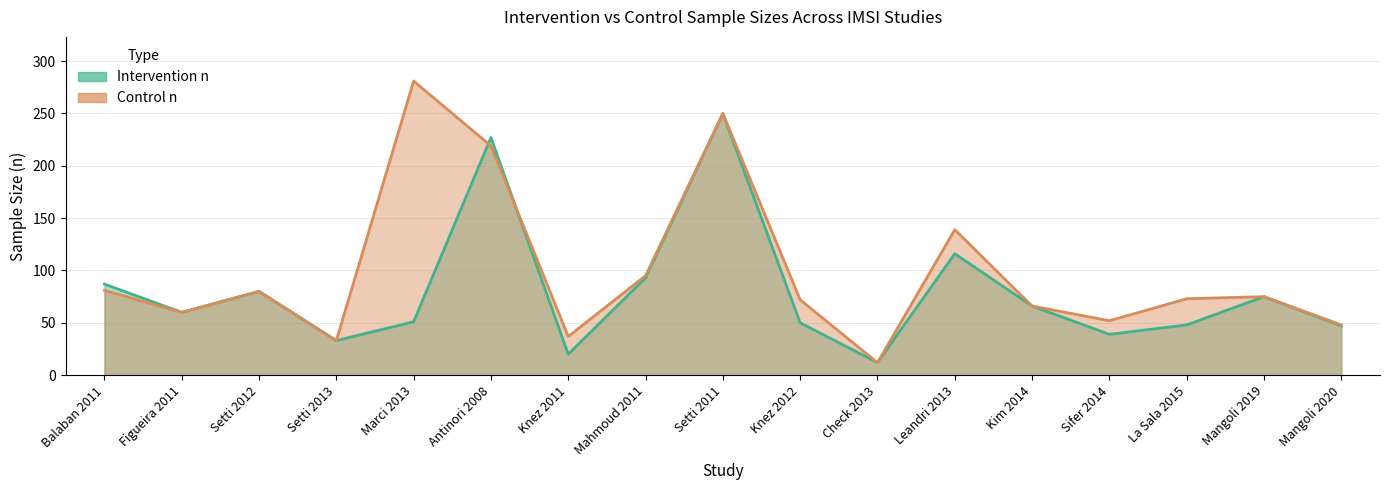

True or false: Control n has a value of 112 at Marci 2013.

False